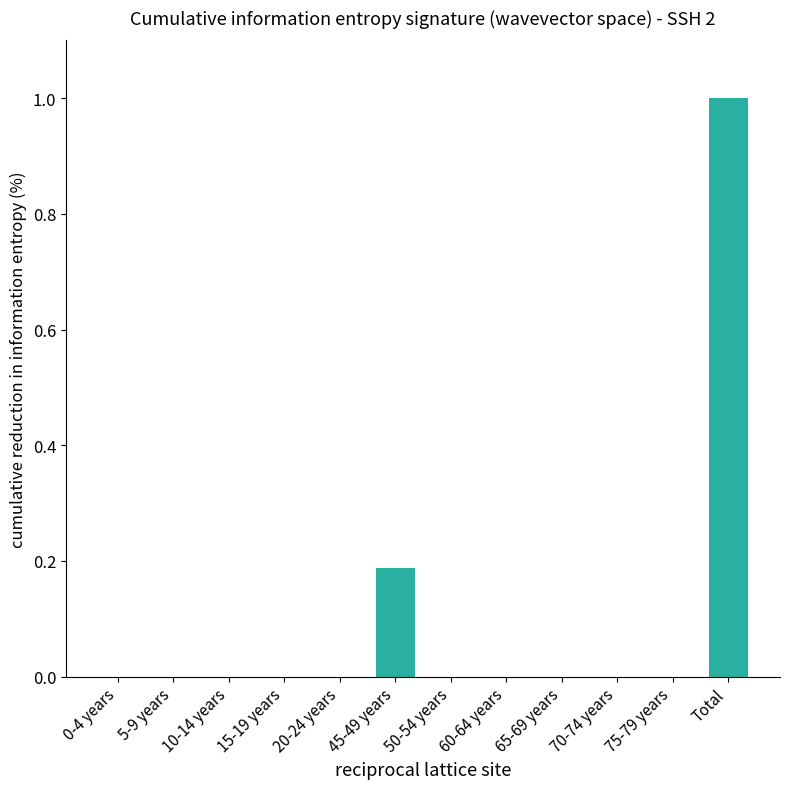

What is the average value?

0.1